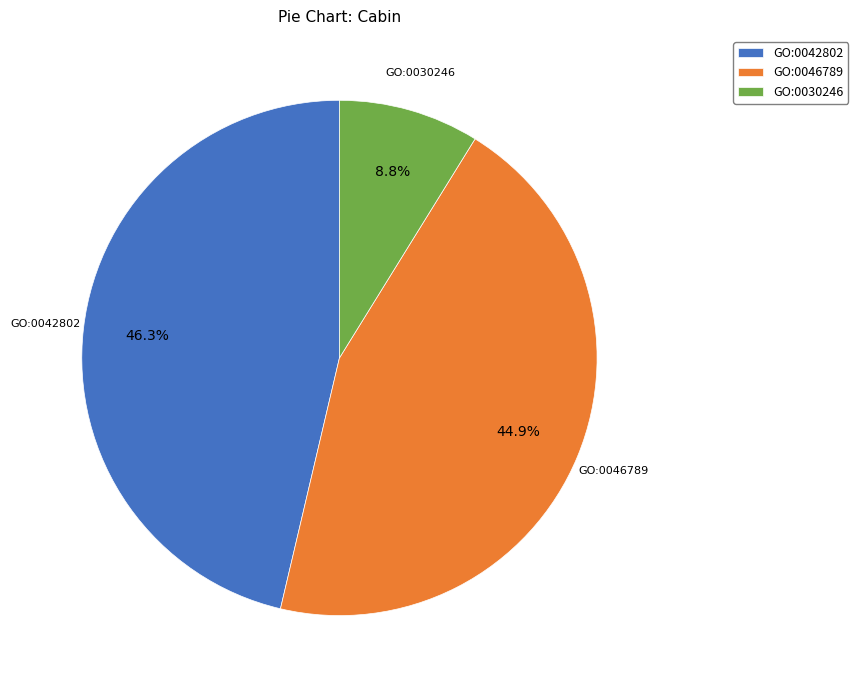

Which category has the biggest portion of the pie?

GO:0042802